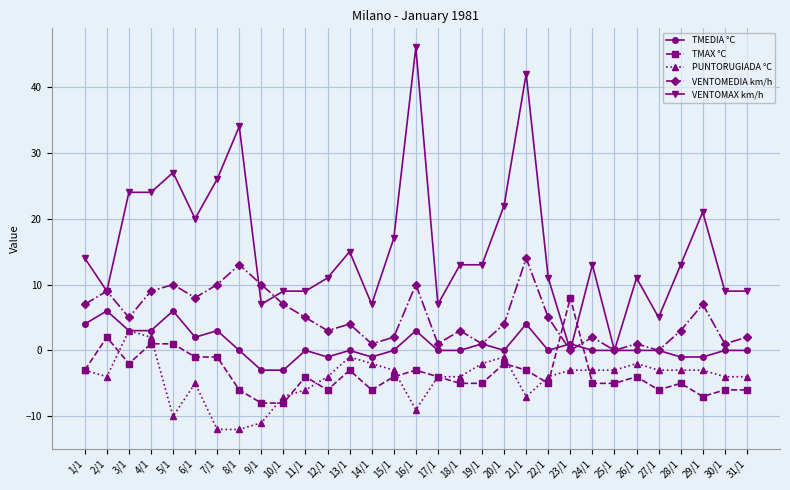

Reading left to right, extract all data points from this chart.

TMEDIA °C: 4	6	3	3	6	2	3	0	-3	-3	0	-1	0	-1	0	3	0	0	1	0	4	0	1	0	0	0	0	-1	-1	0	0
TMAX °C: -3	2	-2	1	1	-1	-1	-6	-8	-8	-4	-6	-3	-6	-4	-3	-4	-5	-5	-2	-3	-5	8	-5	-5	-4	-6	-5	-7	-6	-6
PUNTORUGIADA °C: -3	-4	3	2	-10	-5	-12	-12	-11	-7	-6	-4	-1	-2	-3	-9	-4	-4	-2	-1	-7	-4	-3	-3	-3	-2	-3	-3	-3	-4	-4
VENTOMEDIA km/h: 7	9	5	9	10	8	10	13	10	7	5	3	4	1	2	10	1	3	1	4	14	5	0	2	0	1	0	3	7	1	2
VENTOMAX km/h: 14	9	24	24	27	20	26	34	7	9	9	11	15	7	17	46	7	13	13	22	42	11	0	13	0	11	5	13	21	9	9